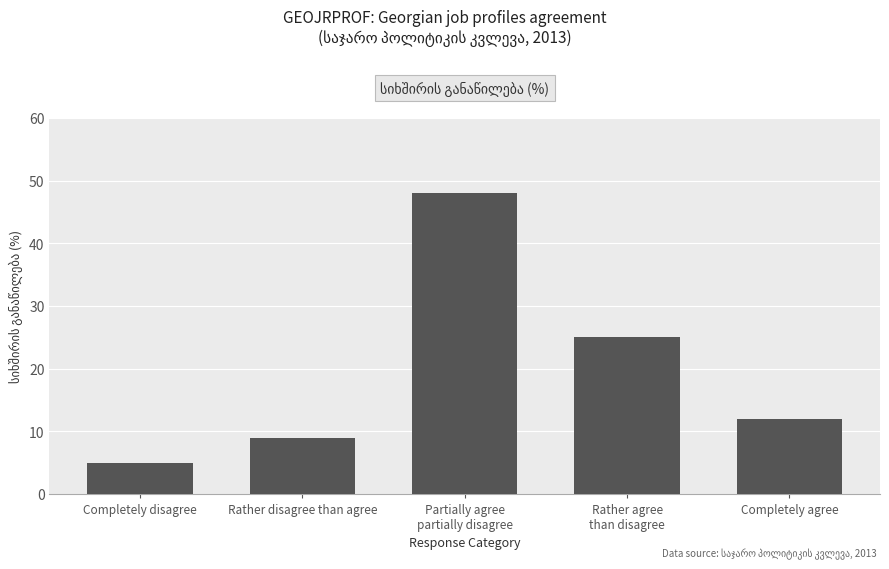

The chart shows a value of 8 at Completely agree. True or false?

False